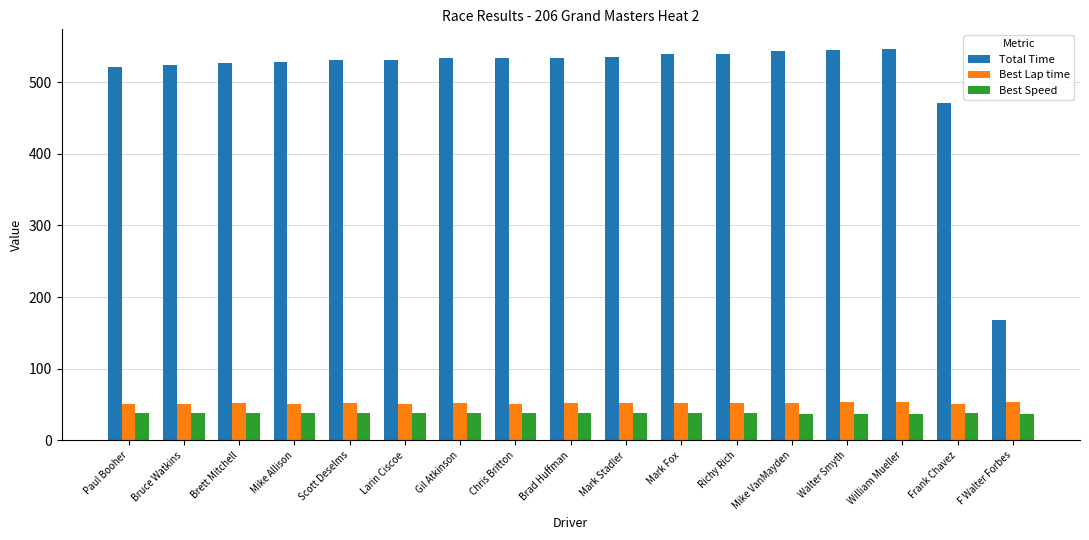

What are all the series names shown in the legend?

Total Time, Best Lap time, Best Speed